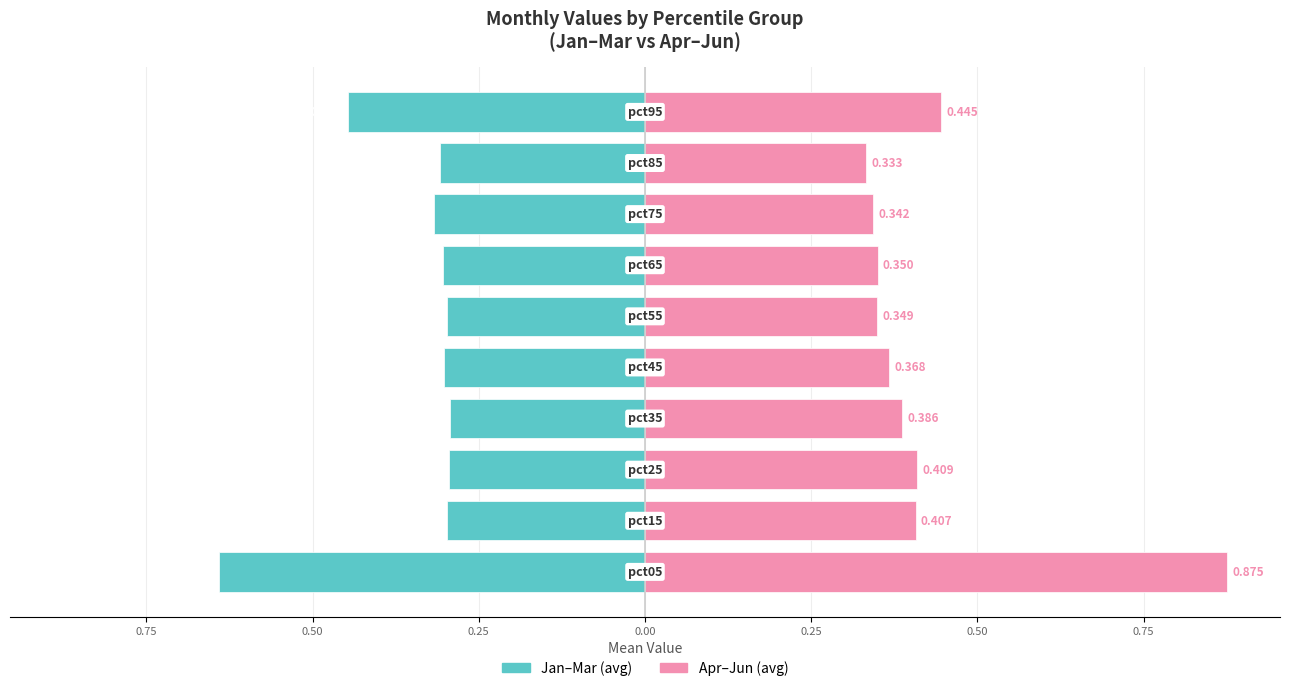

Which series has the largest total across all categories?

Apr–Jun (avg)